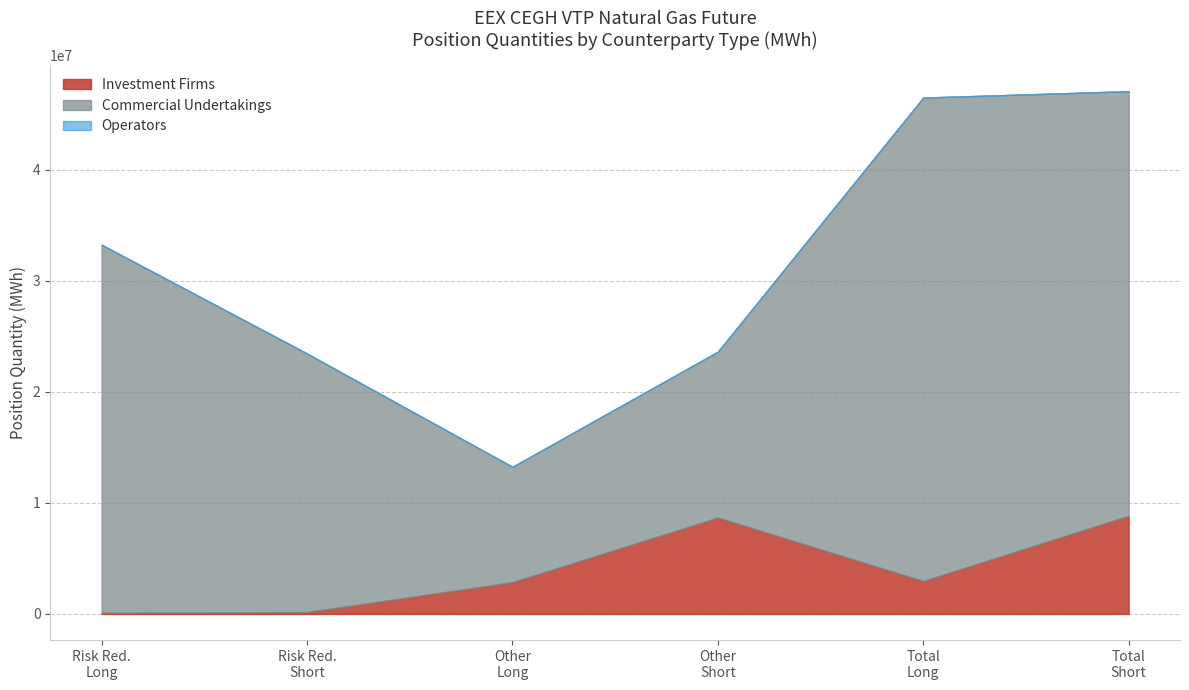

What is the label of the 2nd point from the left?

Risk reducing
(Short)